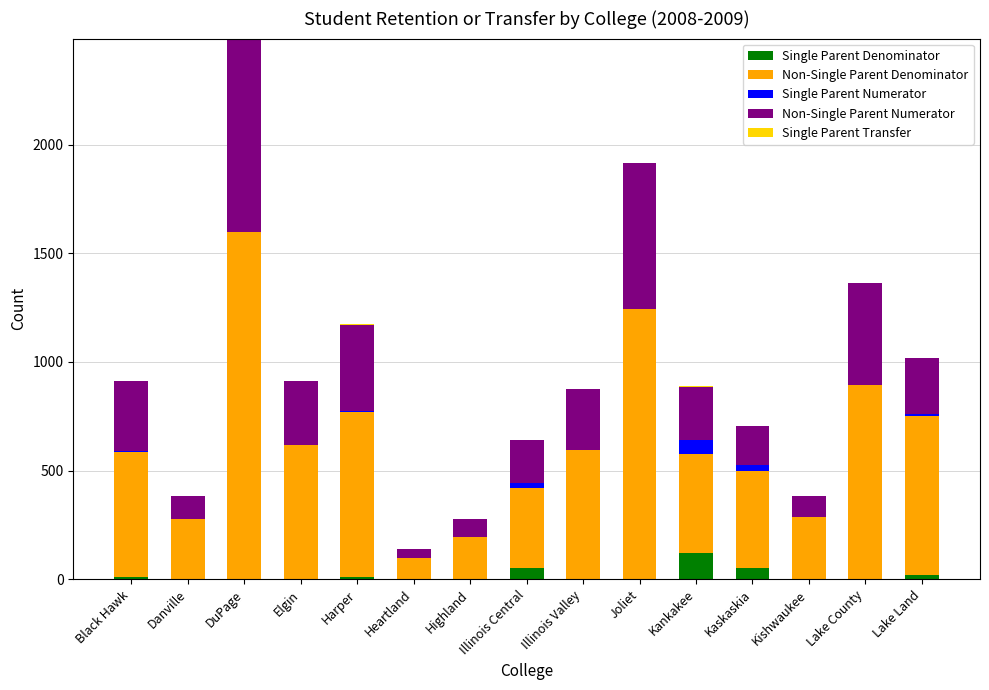

At which category is the sum across all series the highest?

DuPage